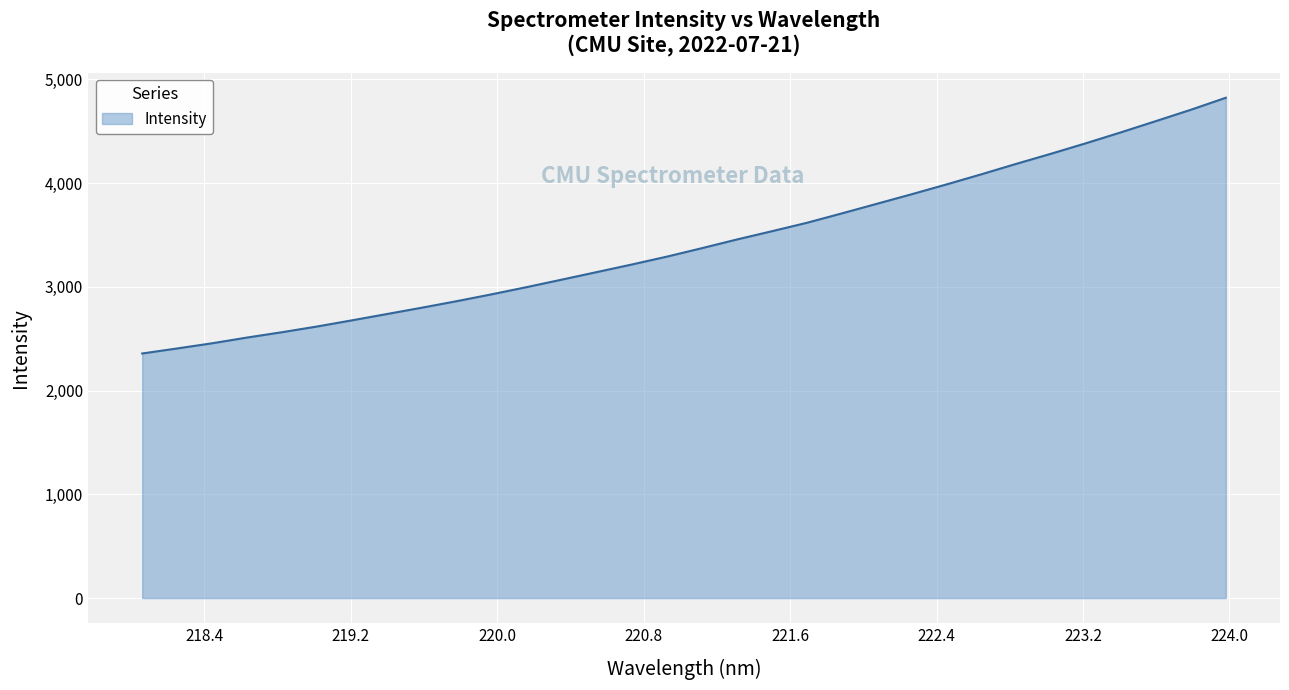

What is the smallest value displayed?

2357.1